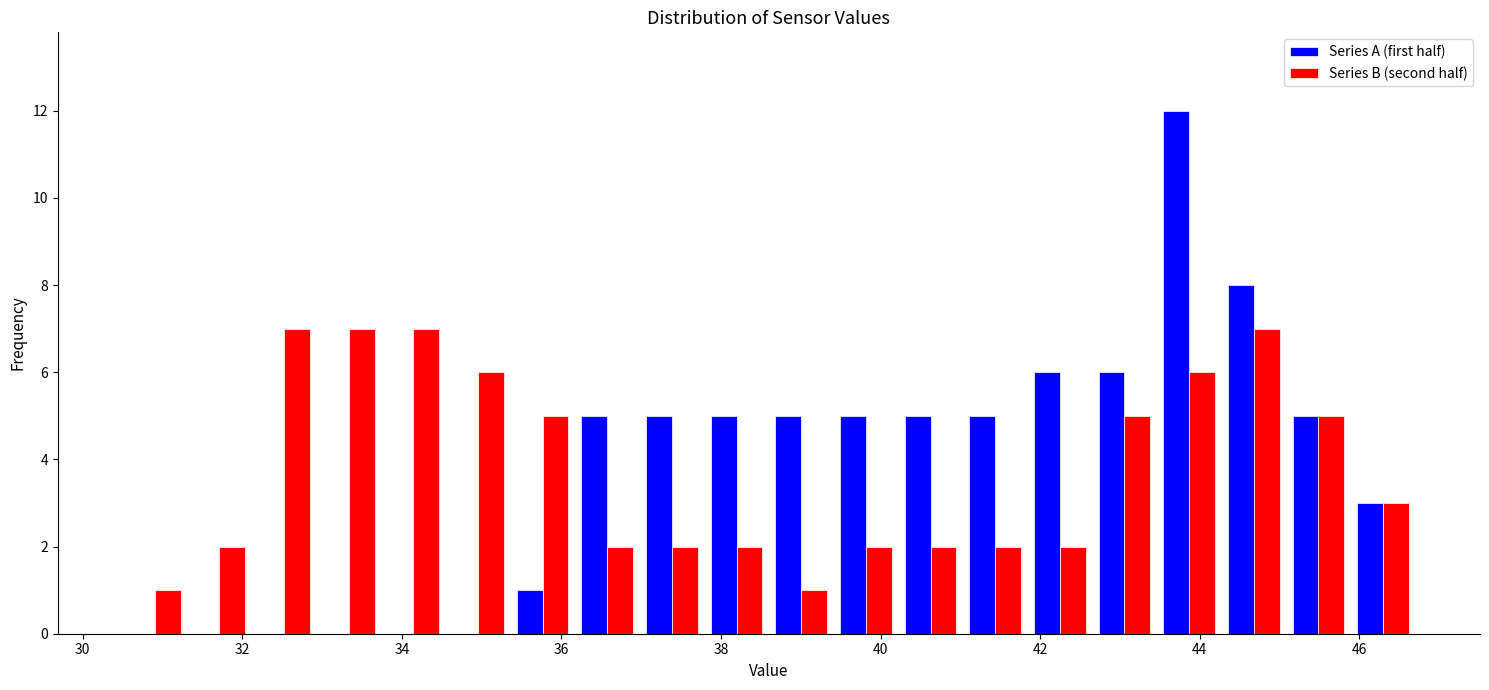

Reading left to right, transcribe this chart: for each range on the x-axis, give the height of each series' bar. Neither the bar edges nor the heights are printed on the chart, so give them approximately, as read against the axes.

30.6 to 31.4: Series A (first half)=0	Series B (second half)=1
31.4 to 32.2: Series A (first half)=0	Series B (second half)=2
32.2 to 33.0: Series A (first half)=0	Series B (second half)=7
33.0 to 33.8: Series A (first half)=0	Series B (second half)=7
33.8 to 34.6: Series A (first half)=0	Series B (second half)=7
34.6 to 35.4: Series A (first half)=0	Series B (second half)=6
35.4 to 36.2: Series A (first half)=1	Series B (second half)=5
36.2 to 37.0: Series A (first half)=5	Series B (second half)=2
37.0 to 37.8: Series A (first half)=5	Series B (second half)=2
37.8 to 38.6: Series A (first half)=5	Series B (second half)=2
38.6 to 39.4: Series A (first half)=5	Series B (second half)=1
39.4 to 40.2: Series A (first half)=5	Series B (second half)=2
40.2 to 41.0: Series A (first half)=5	Series B (second half)=2
41.0 to 41.8: Series A (first half)=5	Series B (second half)=2
41.8 to 42.6: Series A (first half)=6	Series B (second half)=2
42.6 to 43.4: Series A (first half)=6	Series B (second half)=5
43.4 to 44.2: Series A (first half)=12	Series B (second half)=6
44.2 to 45.0: Series A (first half)=8	Series B (second half)=7
45.0 to 45.8: Series A (first half)=5	Series B (second half)=5
45.8 to 46.8: Series A (first half)=3	Series B (second half)=3